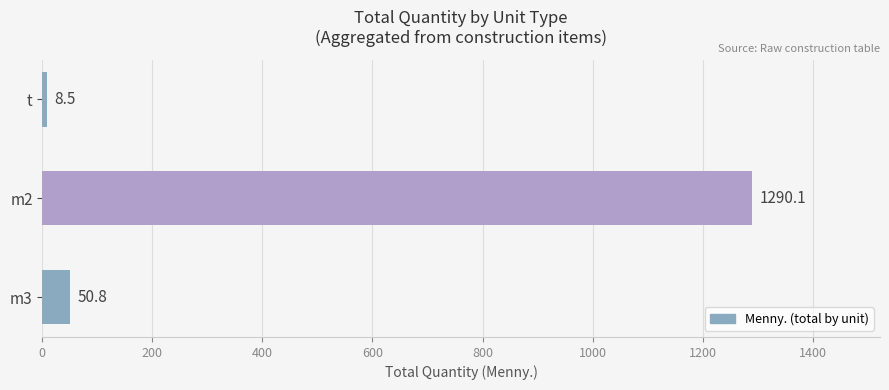

Read the value at t.

8.5